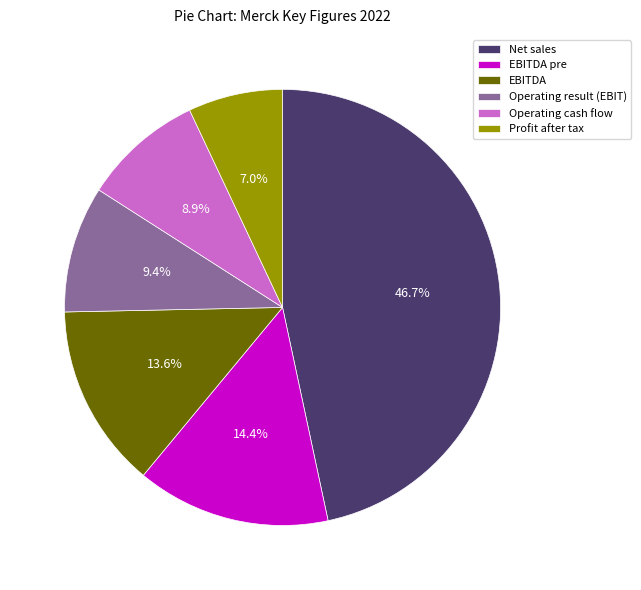

Is it true that EBITDA is 14% of the pie?

True